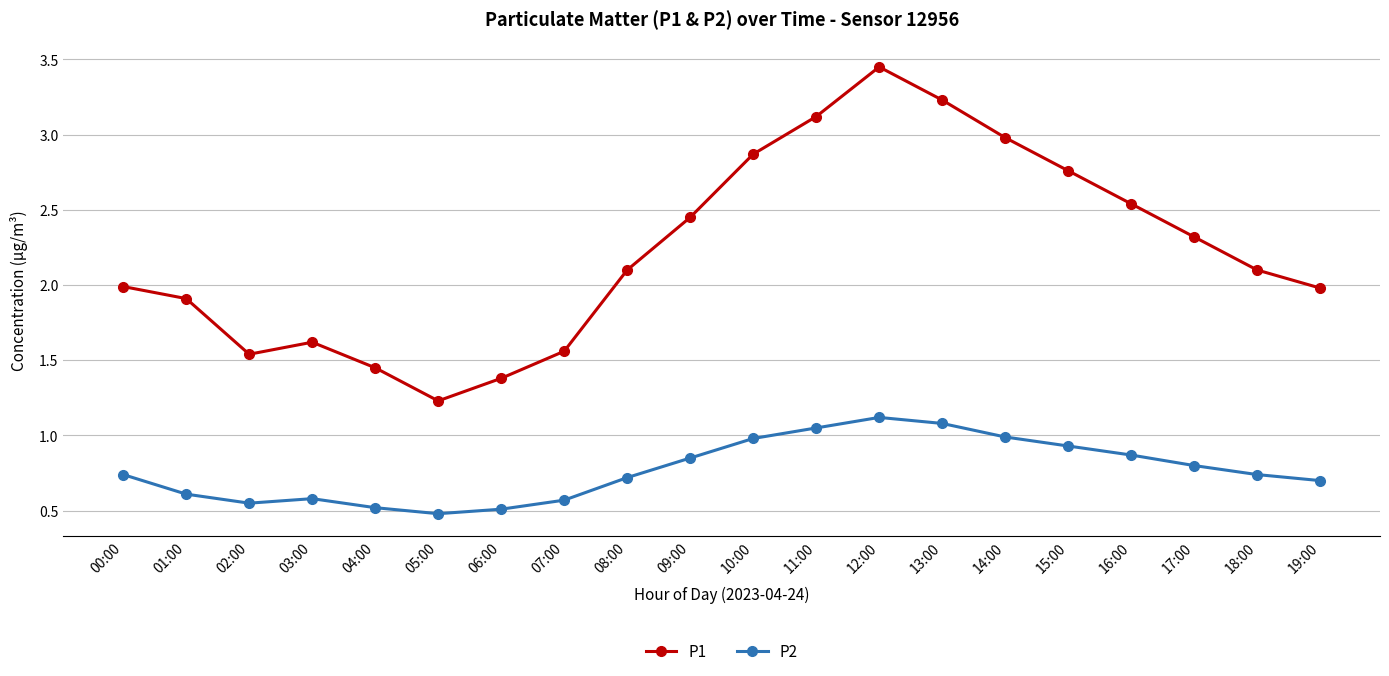

Between 06:00 and 08:00, which series saw the biggest shift?

P1